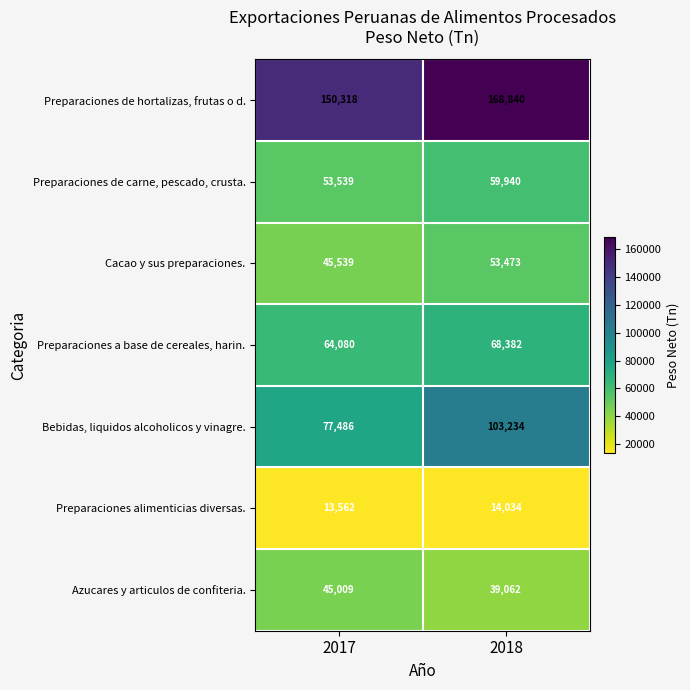

Is it true that Azucares y articulos de confiteria. equals 45009 at 2017?

True